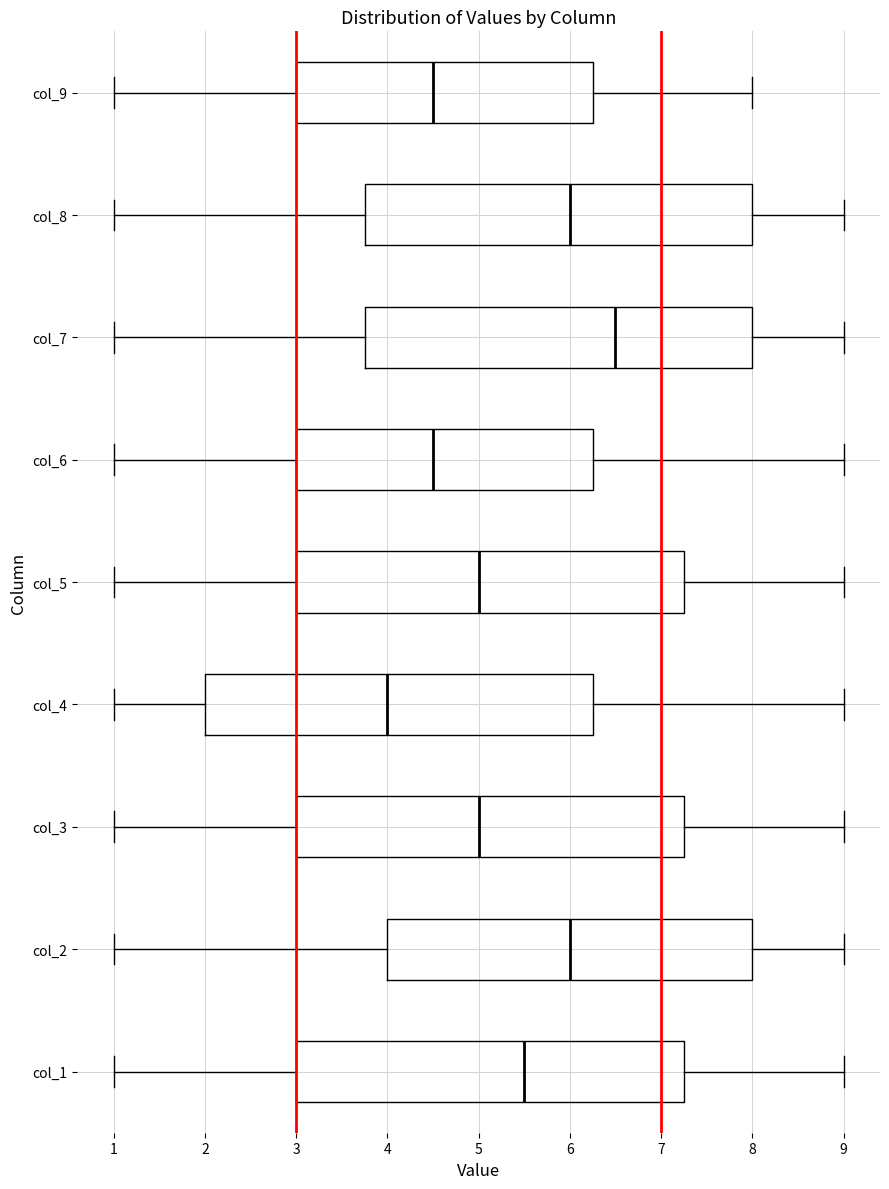

Reading bottom to top, read every box against the x-axis: the position of its median line, the range the box covers, and the ends of its whiskers. The values are not printed on the chart, so give them approximately, as read against the axis.

col_1: median 5.5, box 3.0 to 7.3, whiskers 1.0 to 9.0
col_2: median 6.0, box 4.0 to 8.0, whiskers 1.0 to 9.0
col_3: median 5.0, box 3.0 to 7.3, whiskers 1.0 to 9.0
col_4: median 4.0, box 2.0 to 6.3, whiskers 1.0 to 9.0
col_5: median 5.0, box 3.0 to 7.3, whiskers 1.0 to 9.0
col_6: median 4.5, box 3.0 to 6.3, whiskers 1.0 to 9.0
col_7: median 6.5, box 3.8 to 8.0, whiskers 1.0 to 9.0
col_8: median 6.0, box 3.8 to 8.0, whiskers 1.0 to 9.0
col_9: median 4.5, box 3.0 to 6.3, whiskers 1.0 to 8.0